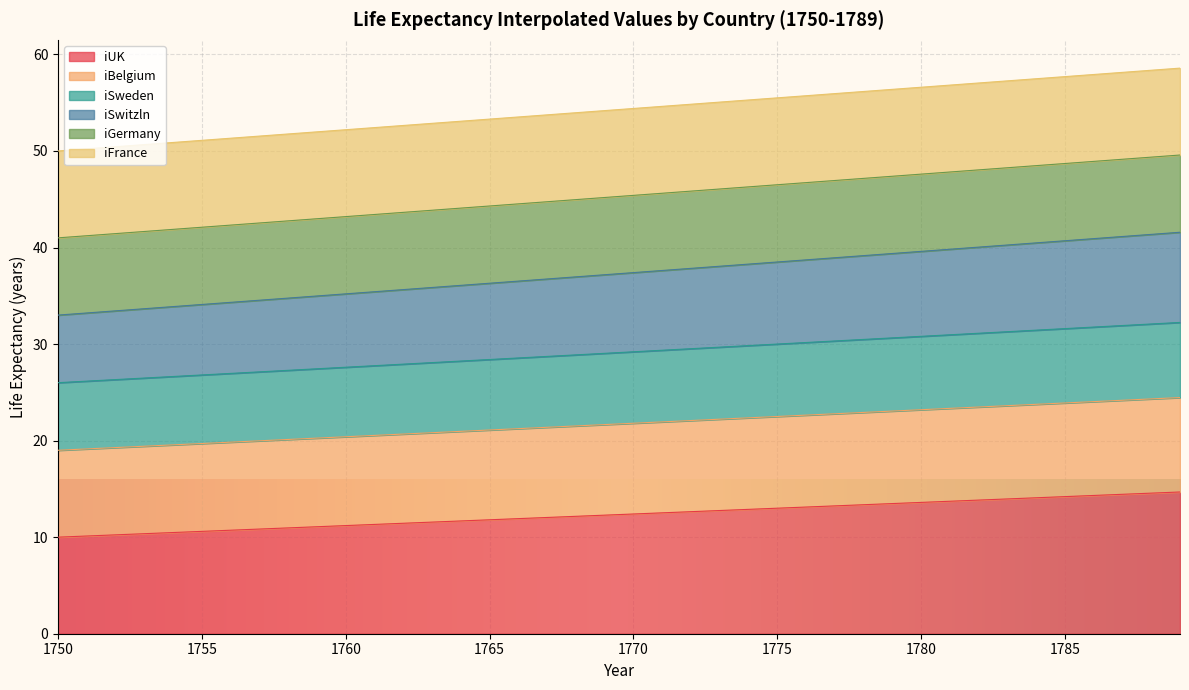

Which category has the highest value in the iBelgium series?

1789